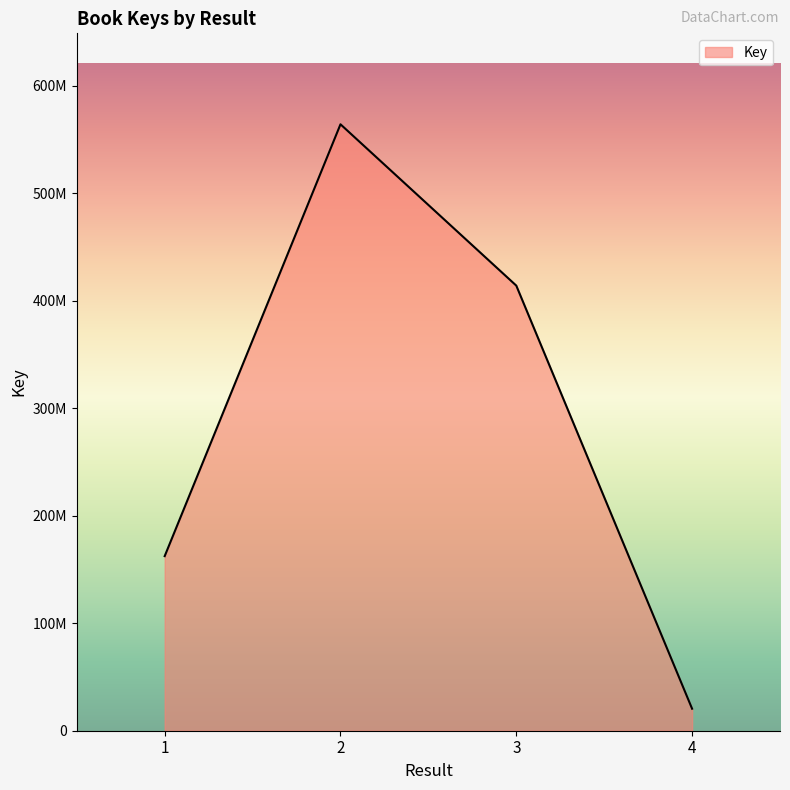

Is this an area chart (filled region under the line)?

Yes